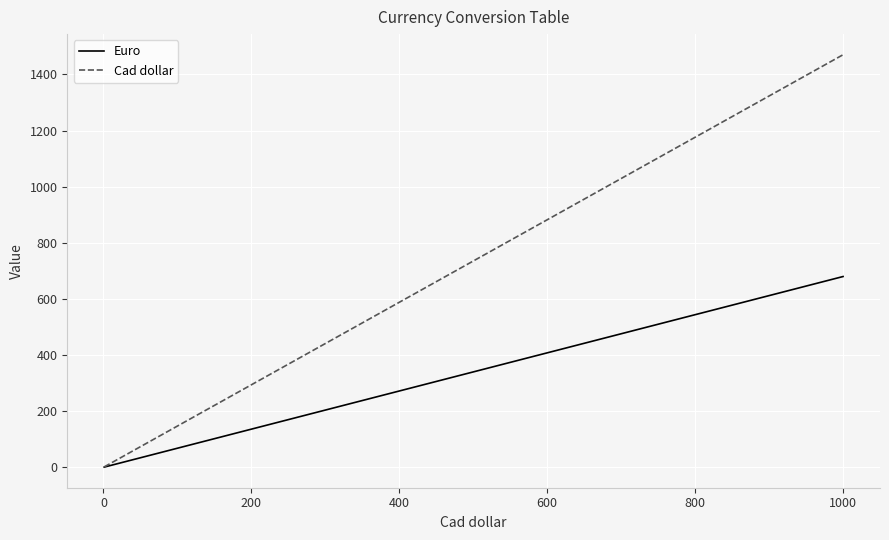

Which series has the largest total across all categories?

Cad dollar